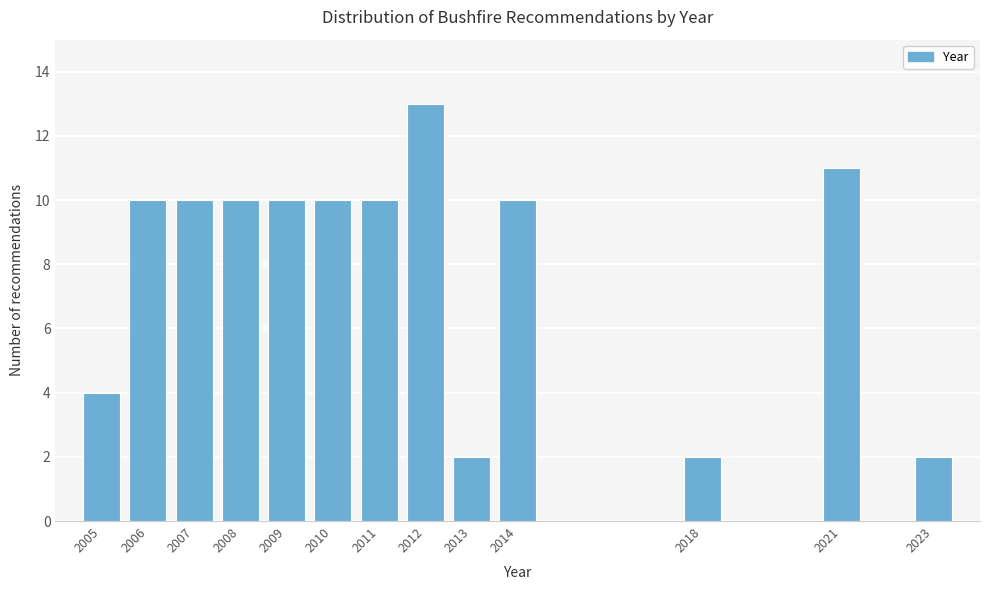

Reading left to right, list all the values displayed in this chart.

4	10	10	10	10	10	10	13	2	10	2	11	2